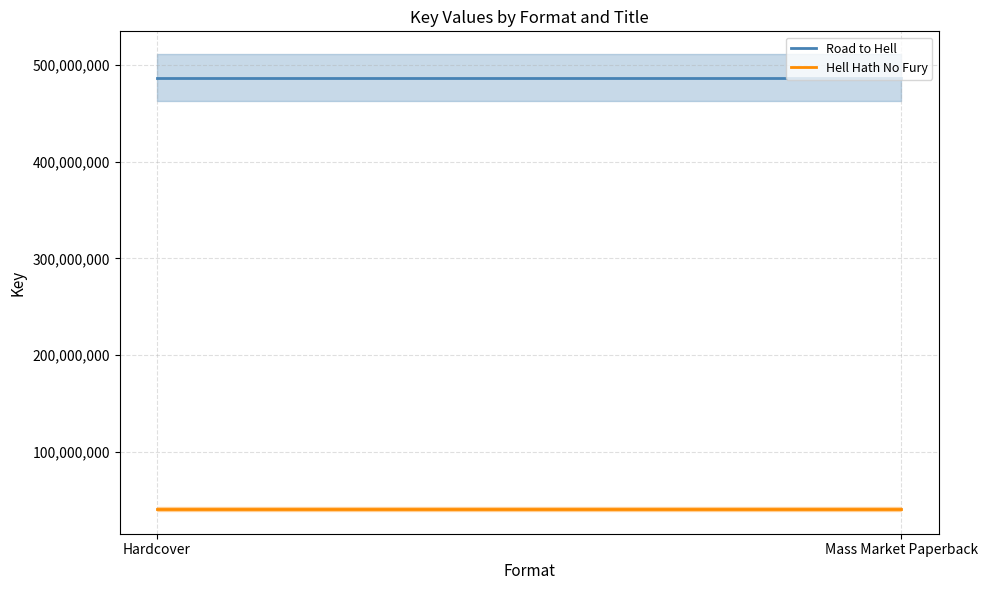

What are all the series names shown in the legend?

Road to Hell, Hell Hath No Fury